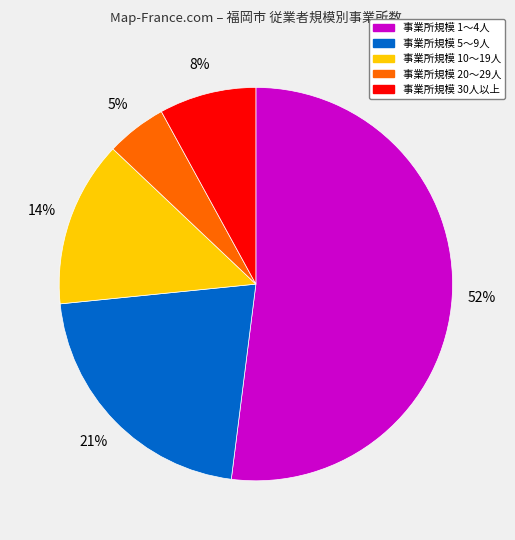

How many slices are in this pie chart?

5